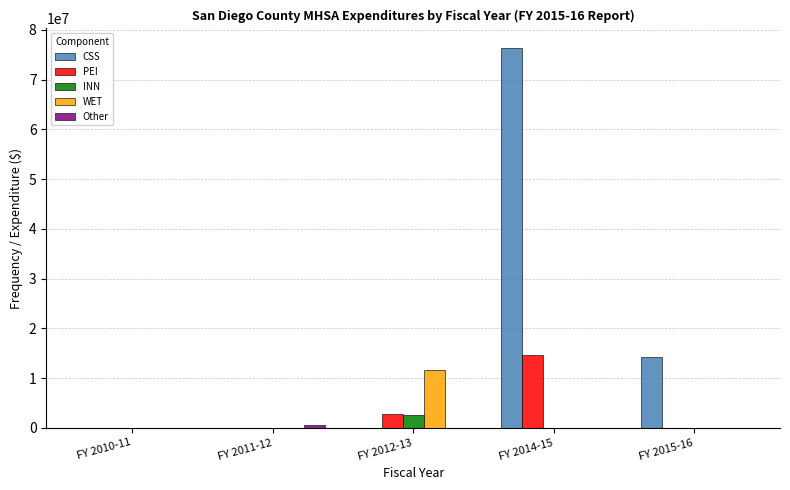

Which series has the widest spread of values?

CSS